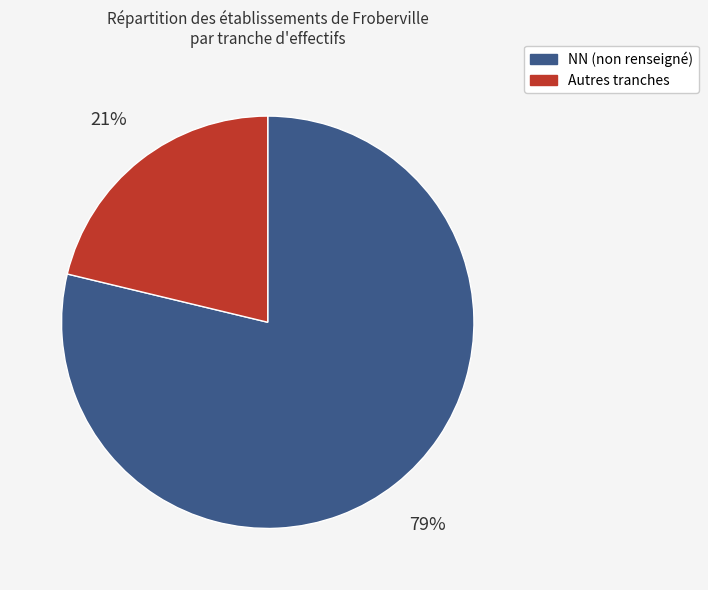

Which has a higher value, NN (non renseigné) or Autres tranches?

NN (non renseigné)